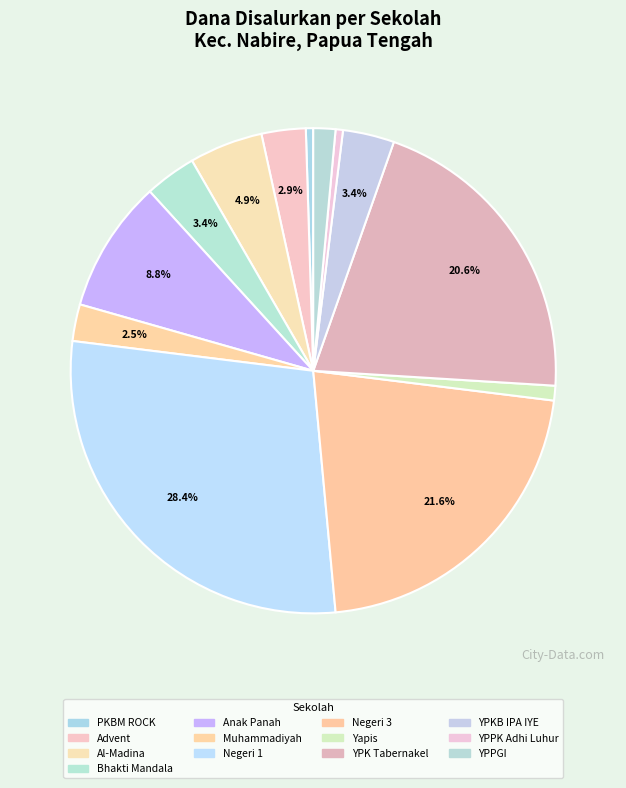

Does any single category account for the majority?

No